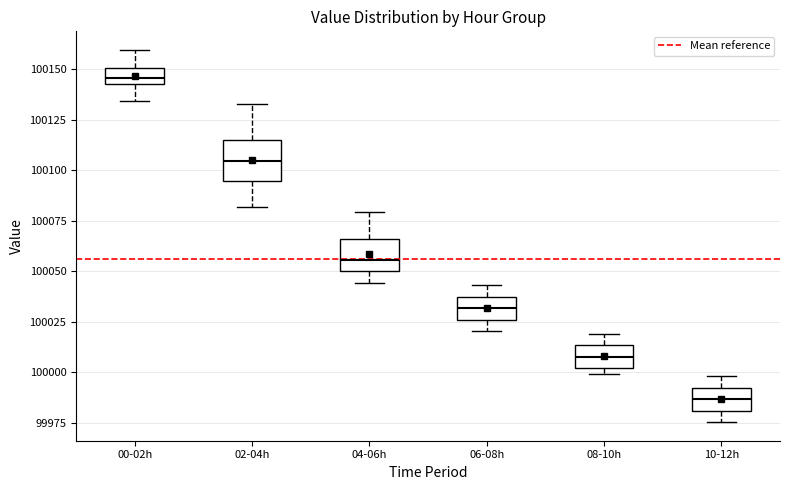

Reading left to right, read every box against the y-axis: the position of its median line, the range the box covers, and the ends of its whiskers. The values are not printed on the chart, so give them approximately, as read against the axis.

00-02h: median 100145 (inside the box), box 100145 to 100150, whiskers 100135 to 100160
02-04h: median 100105, box 100095 to 100115, whiskers 100080 to 100130
04-06h: median 100055, box 100050 to 100065, whiskers 100045 to 100080
06-08h: median 100030, box 100025 to 100040, whiskers 100020 to 100045
08-10h: median 100010, box 100000 to 100015, whiskers 100000 (just below the box's lower edge) to 100020
10-12h: median 99985, box 99980 to 99995, whiskers 99975 to 100000